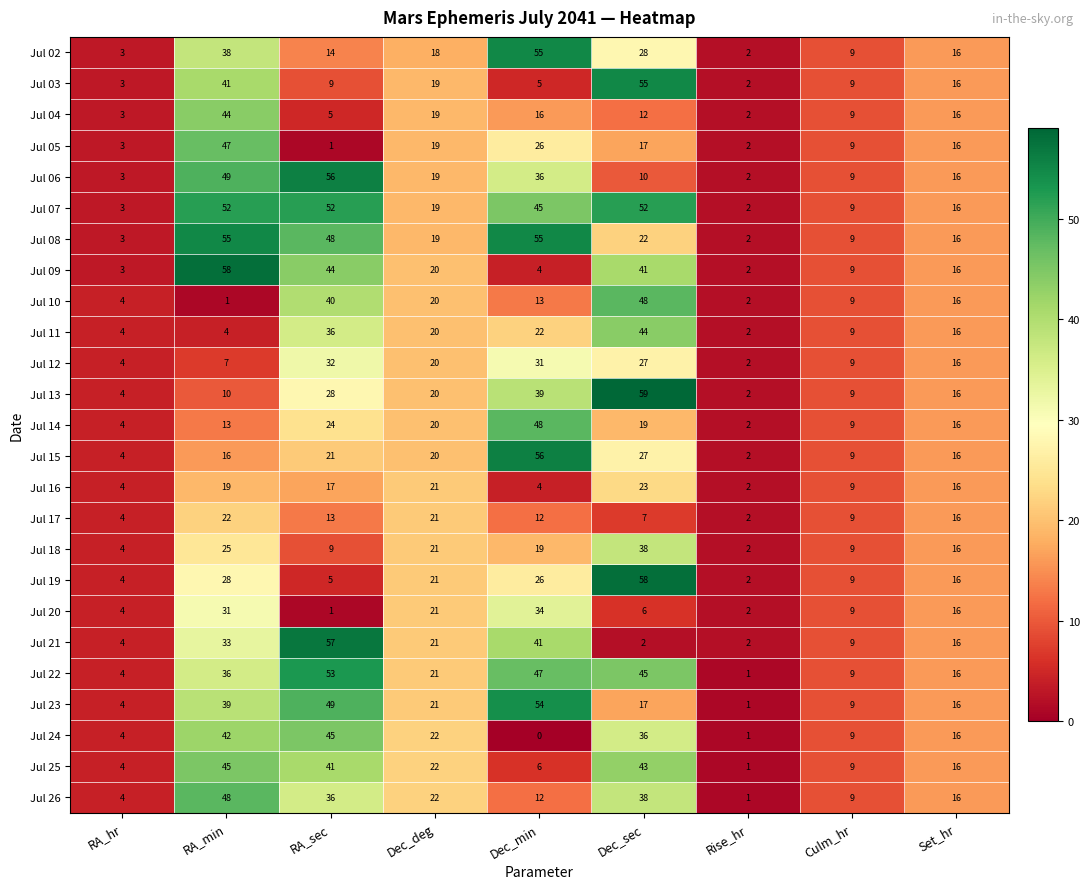

The Jul 08 series shows 4 at Culm_hr. True or false?

False